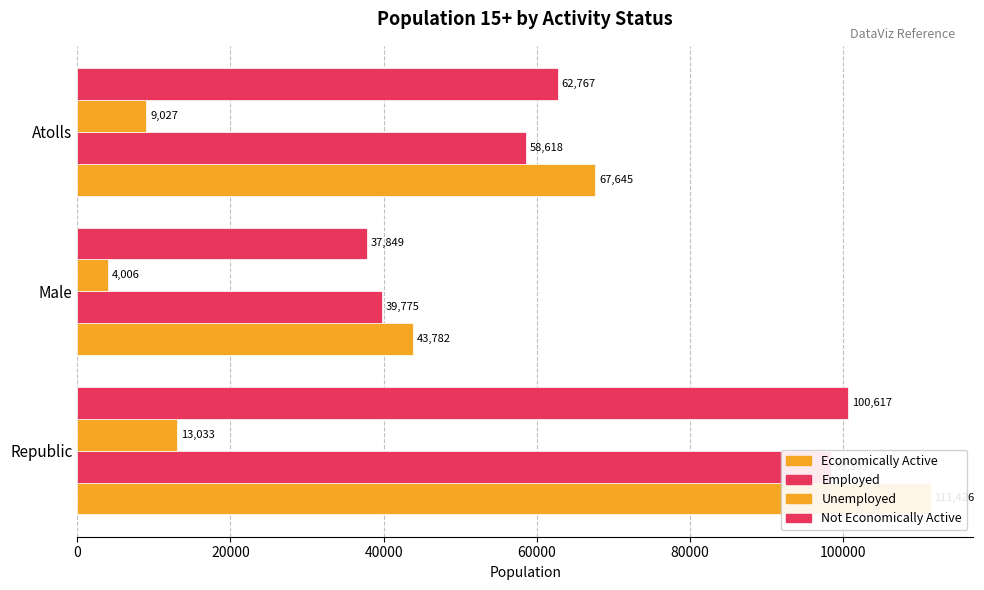

The Unemployed series shows 4324.5 at Atolls. True or false?

False